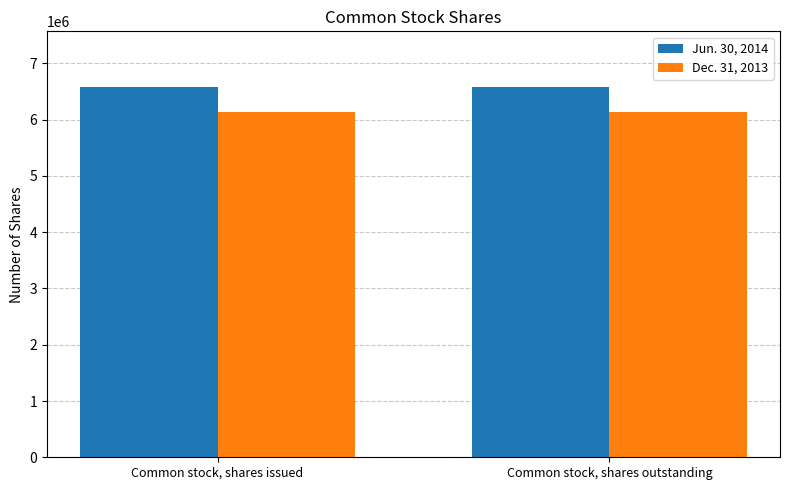

List the series in order of their peak value, highest first.

Jun. 30, 2014, Dec. 31, 2013